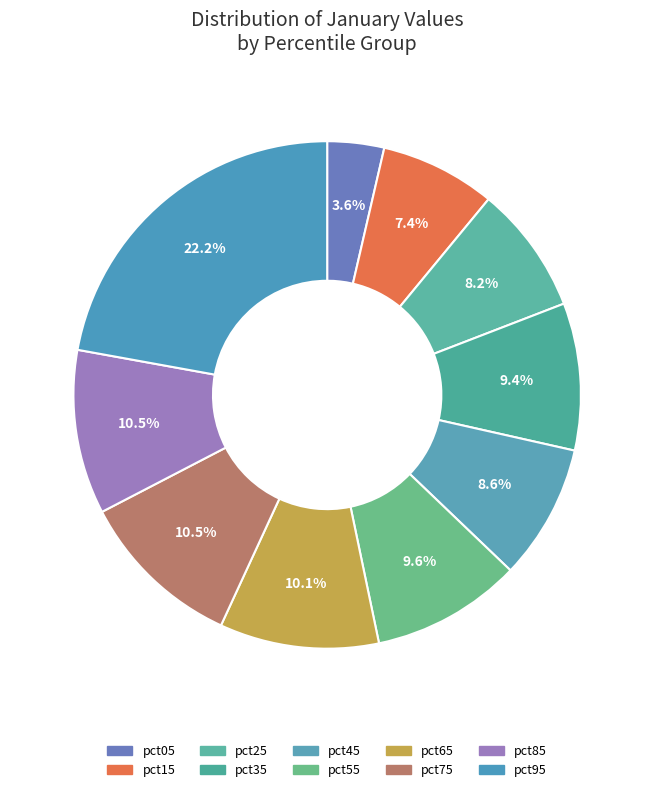

Count the number of slices in the pie.

10